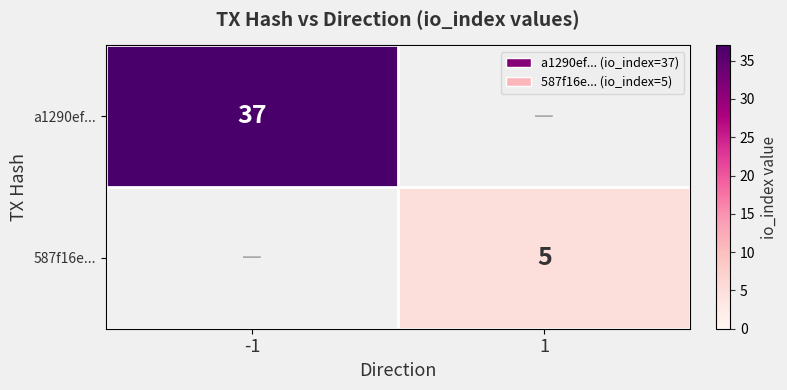

Count the number of categories in the chart.

2